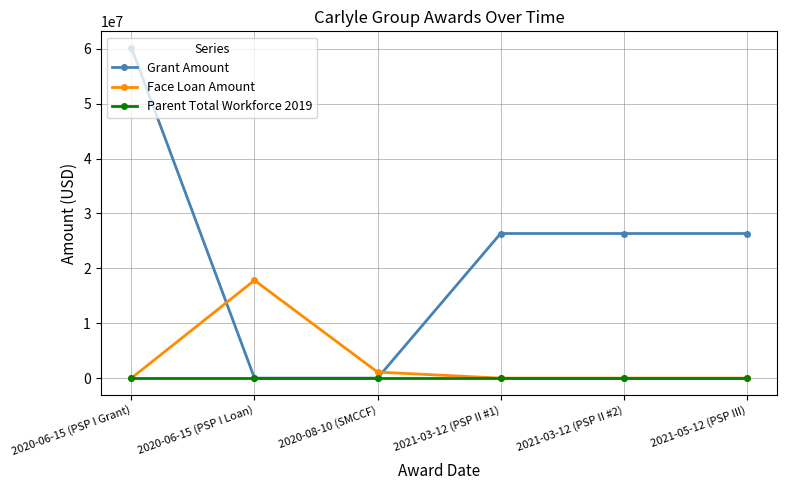

How many lines are shown in the chart?

3